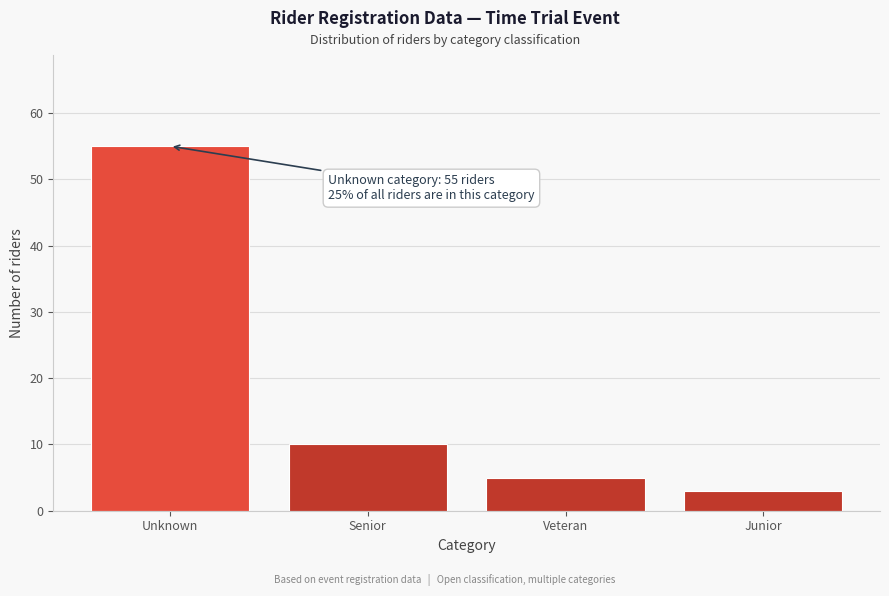

Reading left to right, what are all the values shown in this chart?

Unknown=55	Senior=10	Veteran=5	Junior=3